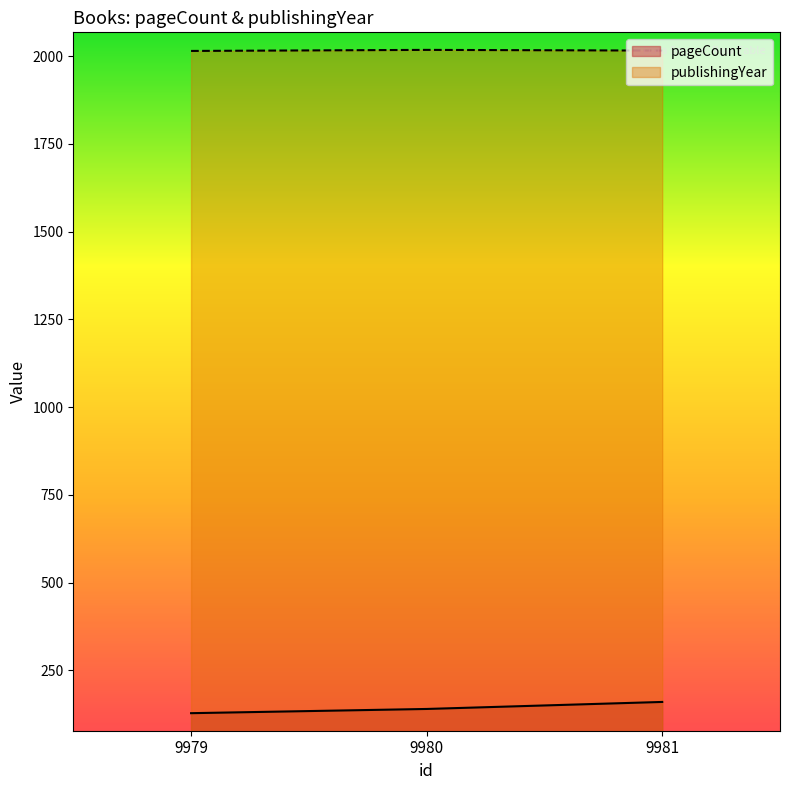

Count the number of categories in the chart.

3